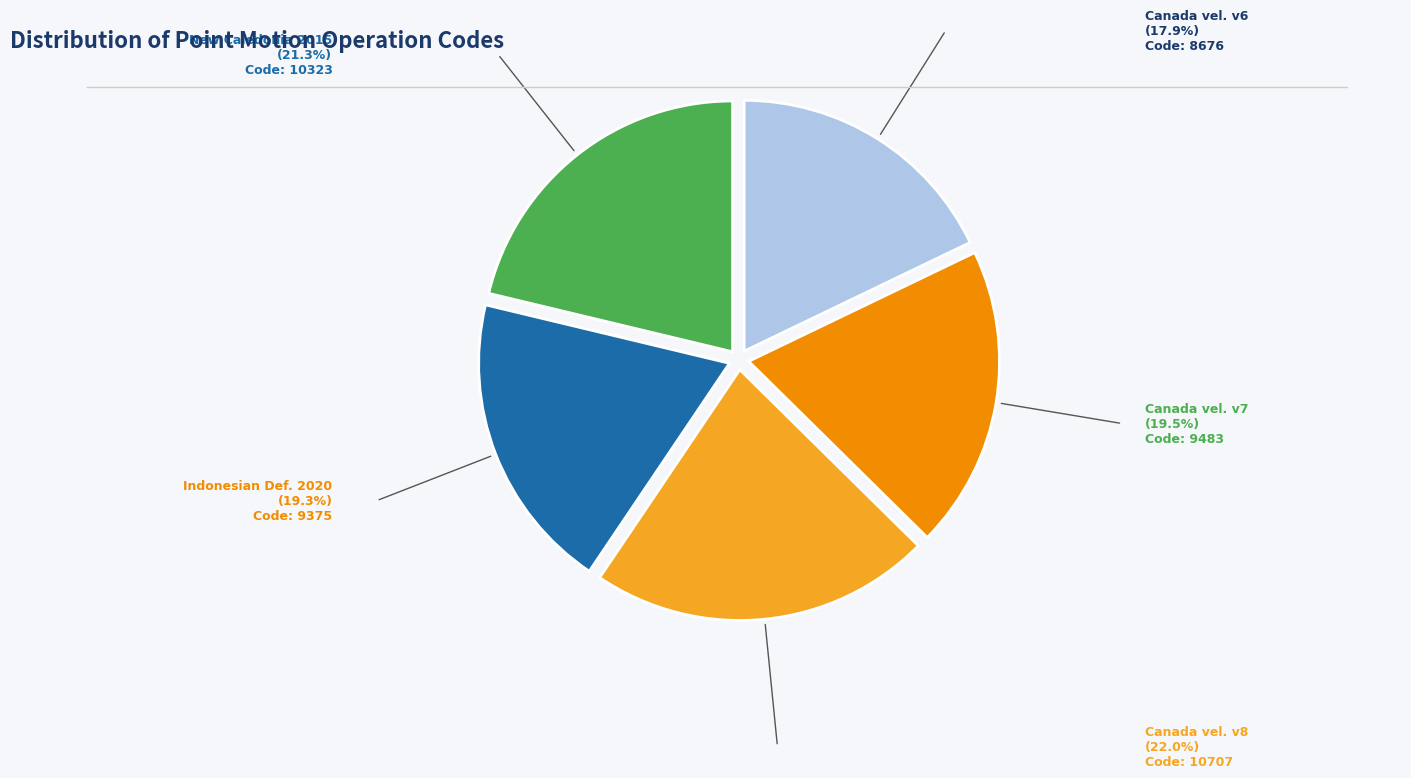

Does any single category account for the majority?

No